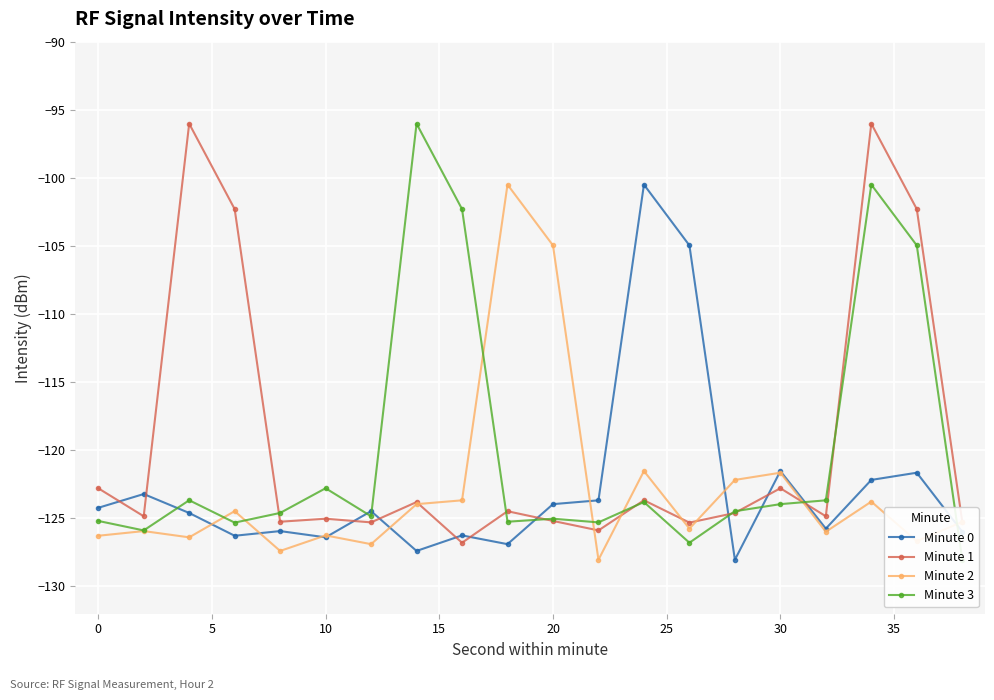

True or false: Minute 1 has more than 2 interior local peaks.

True